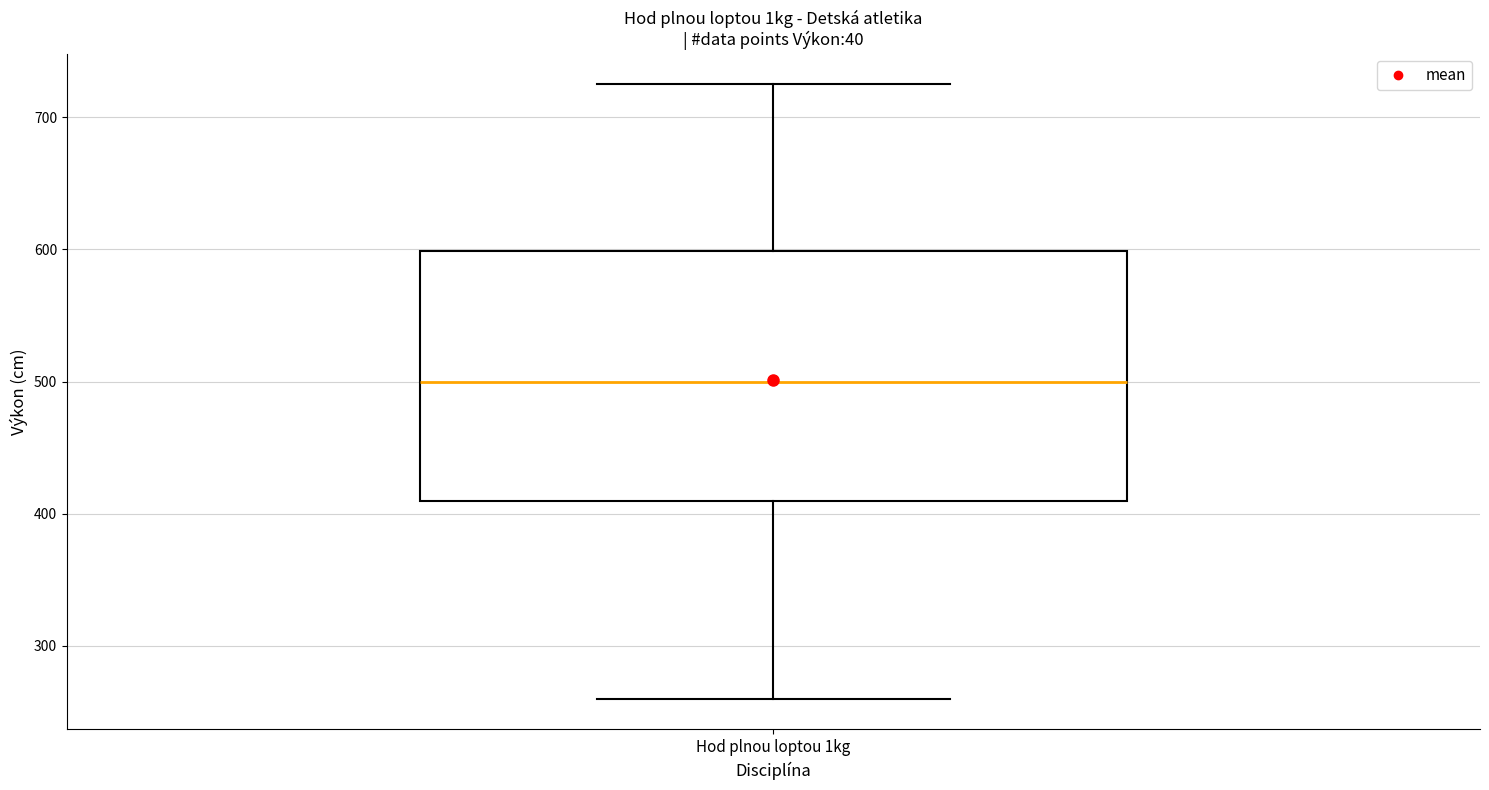

Transcribe this box plot: give where the median line is, the range the box spans, and where the two whiskers end, as read against the y-axis. The values are not printed on the chart, so give them approximately, as read against the axis.

median 500, box 410 to 600, whiskers 260 to 730